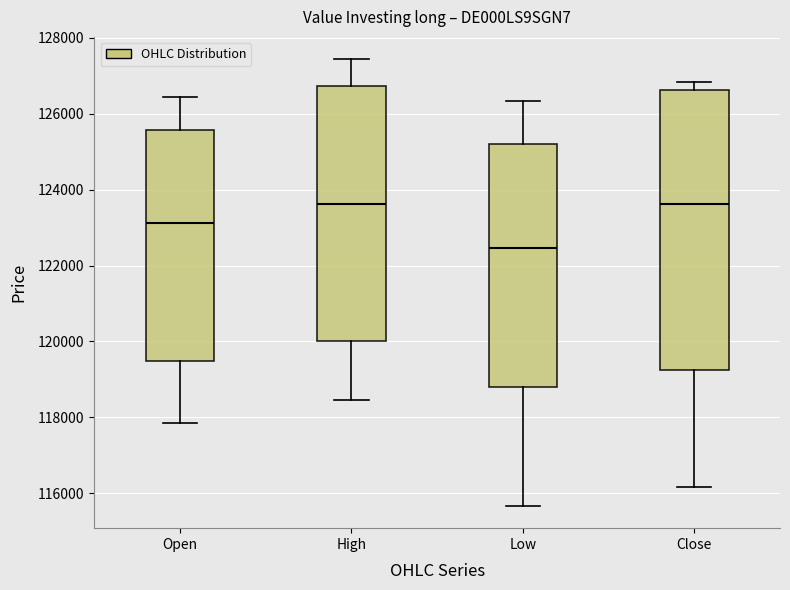

Reading left to right, read every box against the y-axis: the position of its median line, the range the box covers, and the ends of its whiskers. The values are not printed on the chart, so give them approximately, as read against the axis.

Open: median 123200, box 119400 to 125600, whiskers 117800 to 126400
High: median 123600, box 120000 to 126800, whiskers 118400 to 127400
Low: median 122400, box 118800 to 125200, whiskers 115600 to 126400
Close: median 123600, box 119200 to 126600, whiskers 116200 to 126800